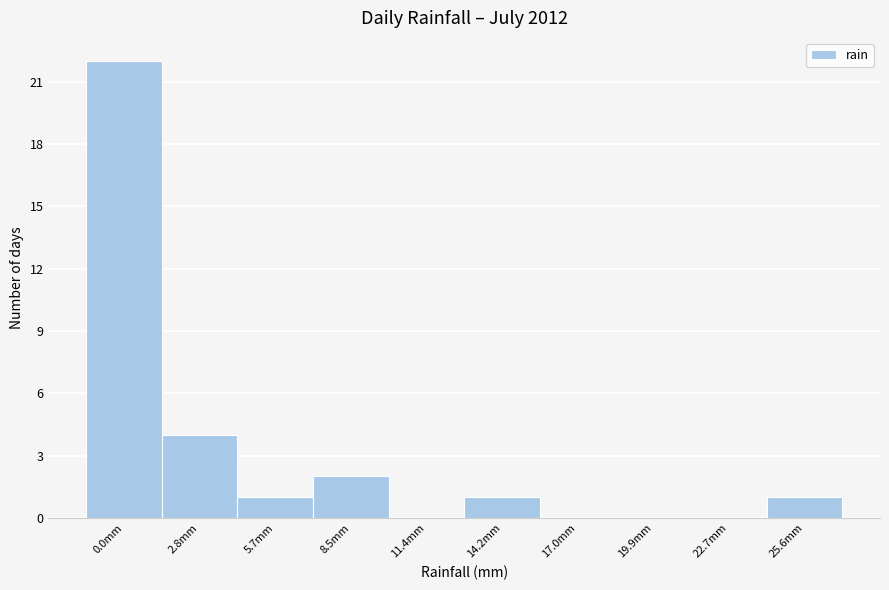

Reading left to right, transcribe all the data shown in this chart.

0.0mm=22	2.8mm=4	5.7mm=1	8.5mm=2	11.4mm=0	14.2mm=1	17.0mm=0	19.9mm=0	22.7mm=0	25.6mm=1